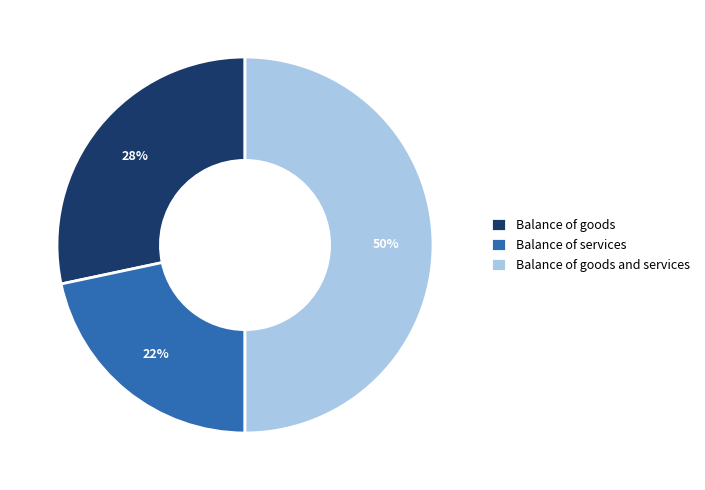

Is it true that Balance of goods is 41% of the pie?

False